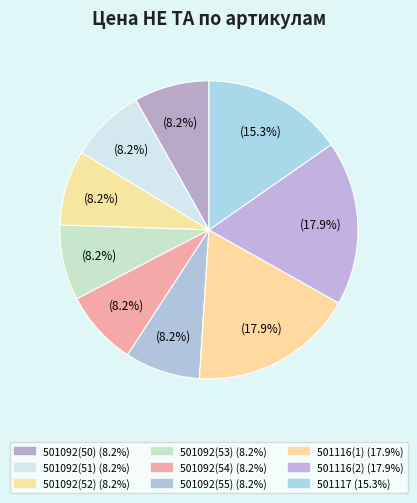

How many segments does this pie chart have?

9